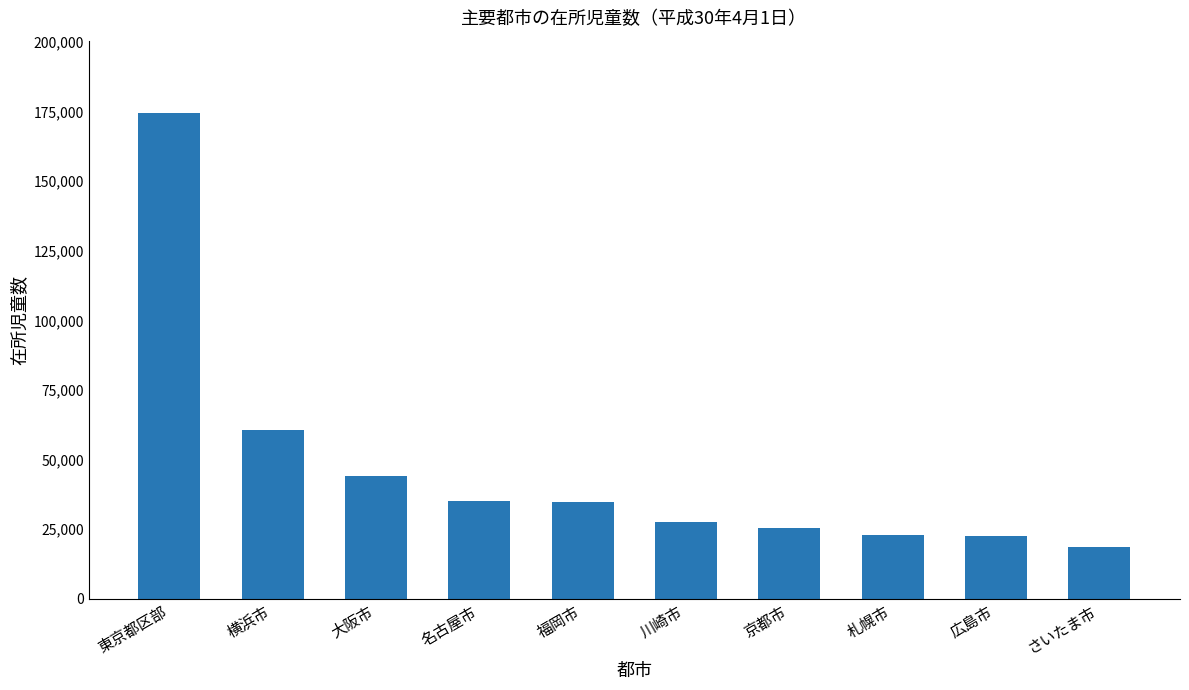

What is the smallest value displayed?

18685